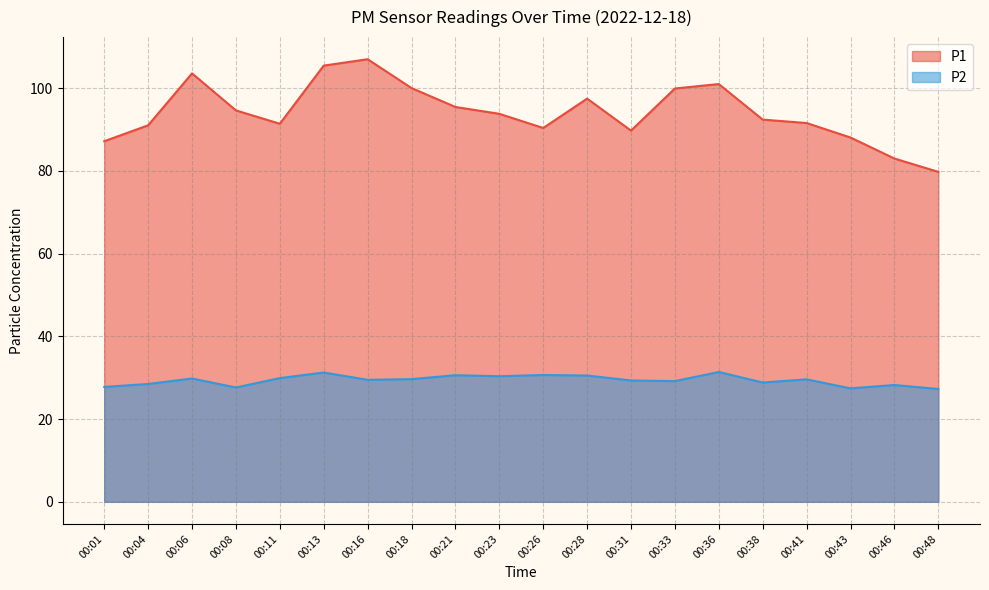

True or false: P1 has more than 2 points higher than both neighbors.

True